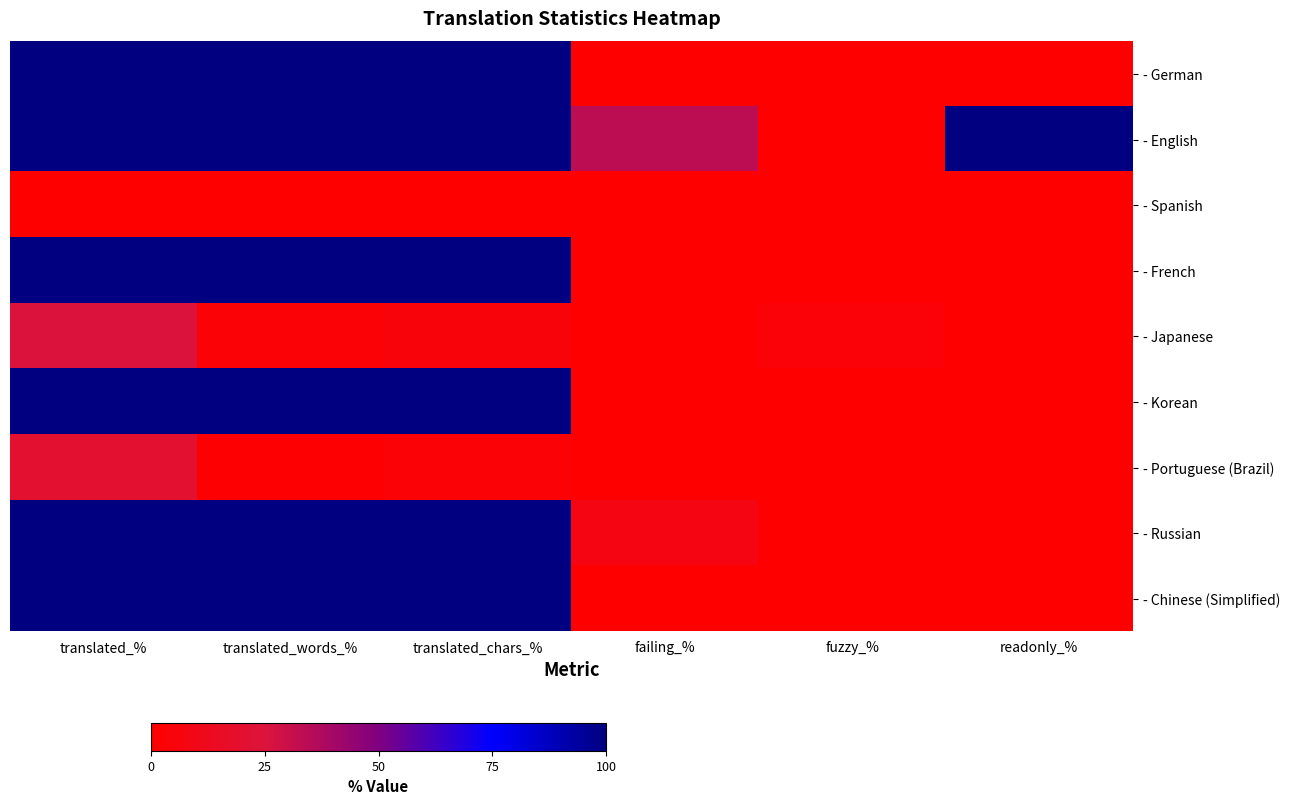

Rank the series at translated_% from highest to lowest value.

- German, - English, - French, - Korean, - Russian, - Chinese (Simplified), - Japanese, - Portuguese (Brazil), - Spanish